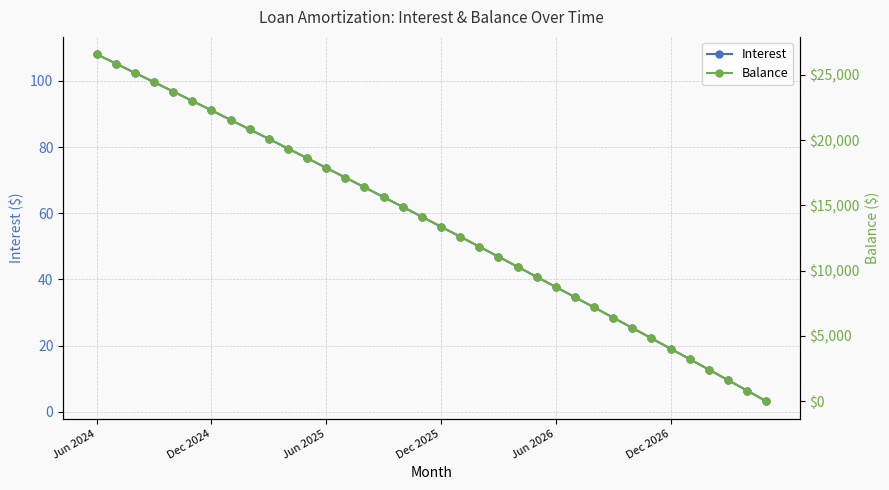

What is the maximum value for Interest?

108.0